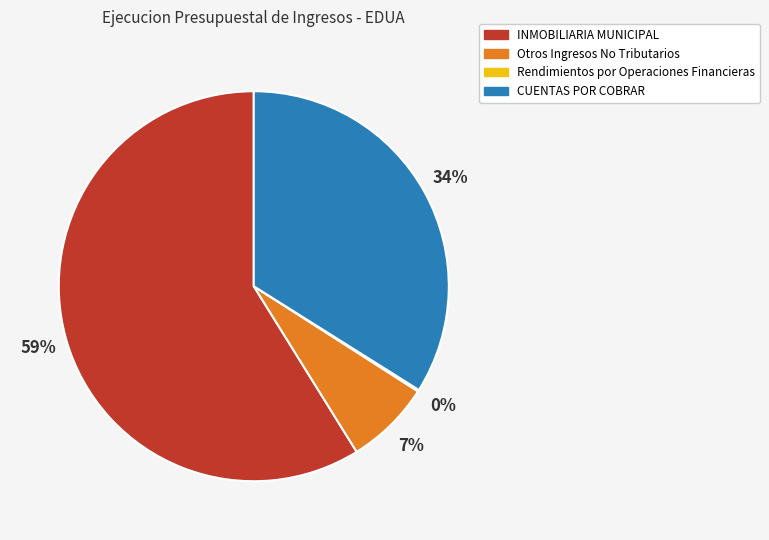

Which category has the biggest portion of the pie?

INMOBILIARIA MUNICIPAL